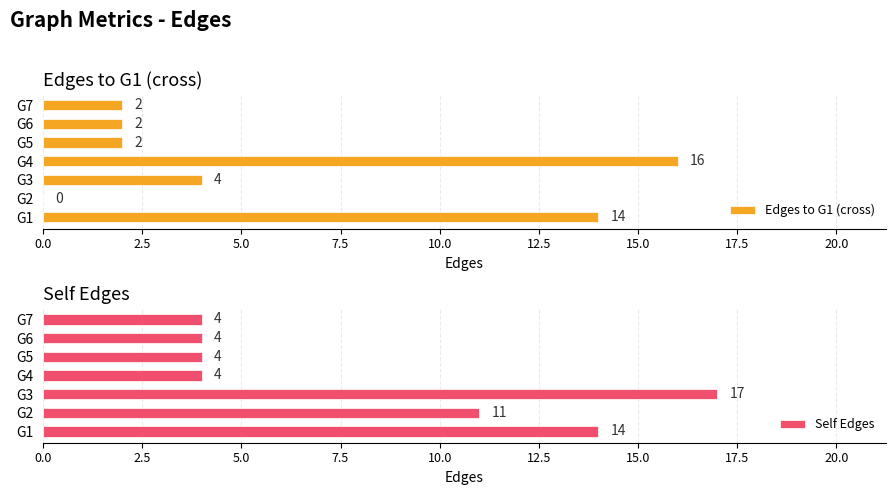

What is the sum of all Edges to G1 (cross) values?

40